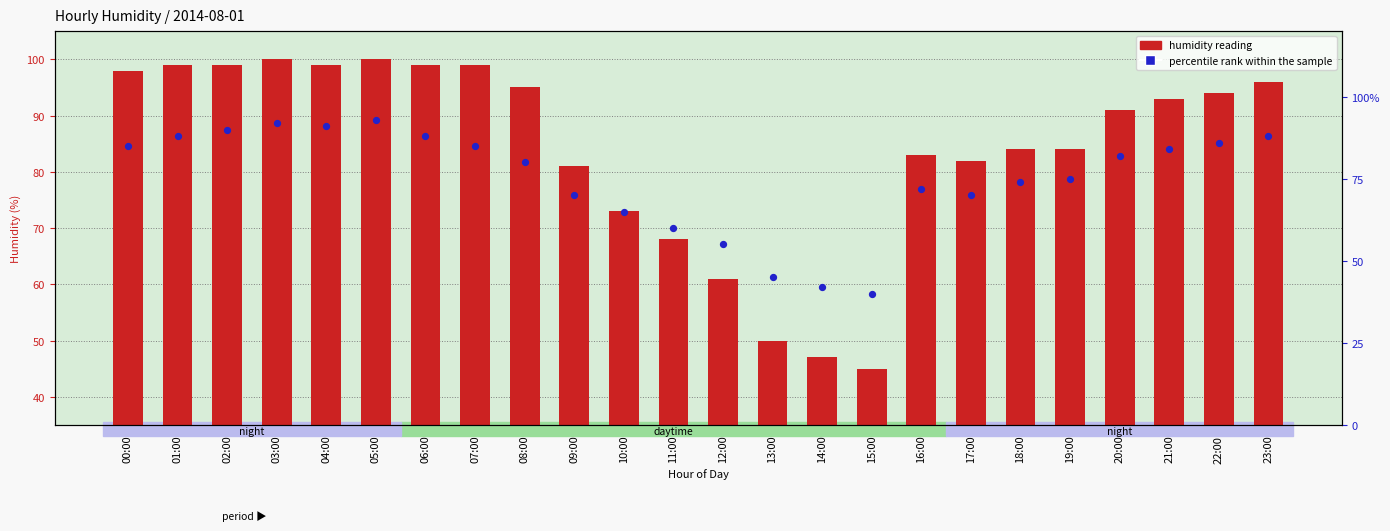

At which category is the sum across all series the highest?

05:00